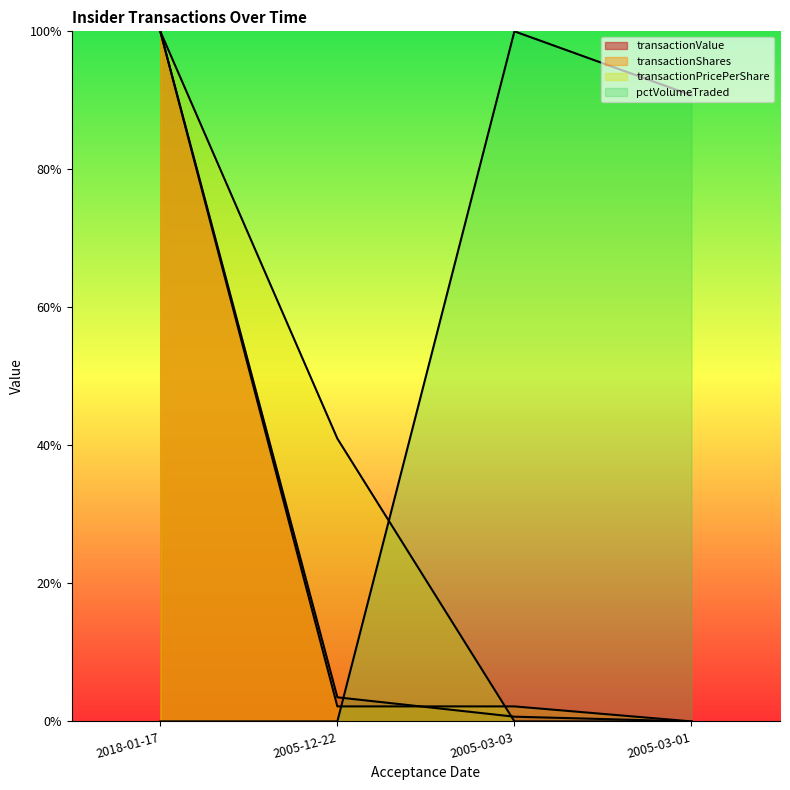

Which series has the largest range (max minus min)?

transactionValue